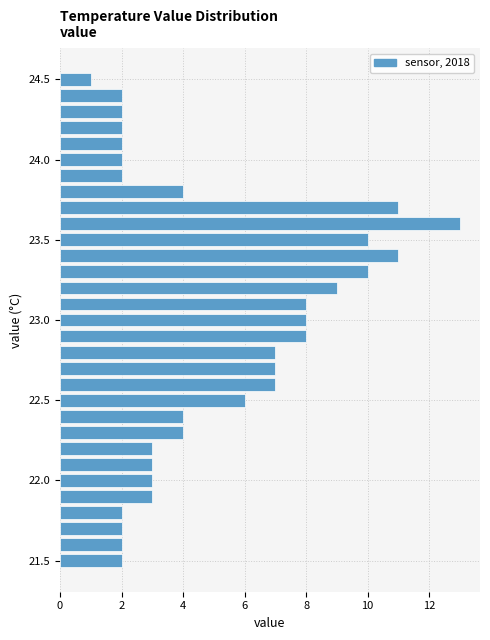

Read against the y-axis, roughly where is the centre of the longest bar?

23.60